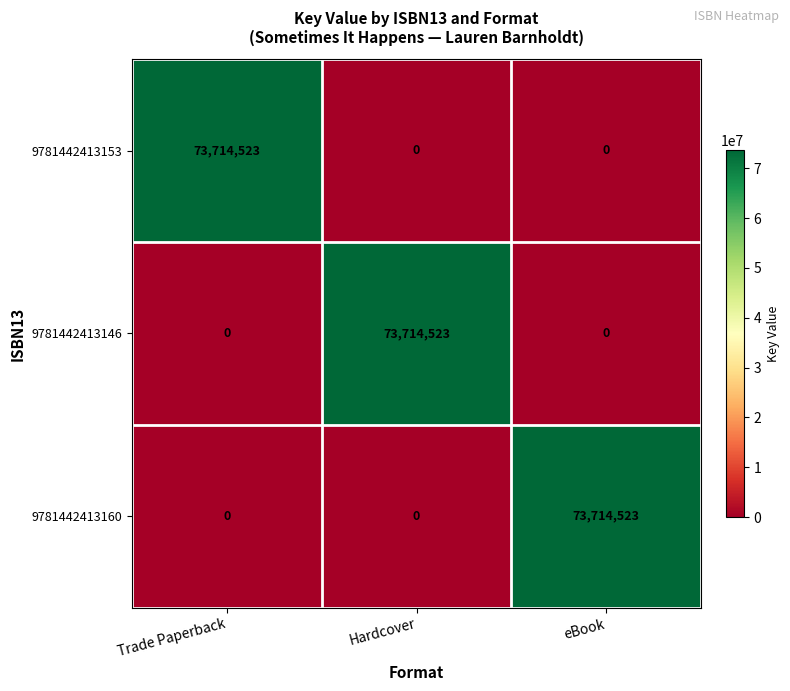

What is the difference between the maximum and minimum values in the 9781442413146 series?

73714523